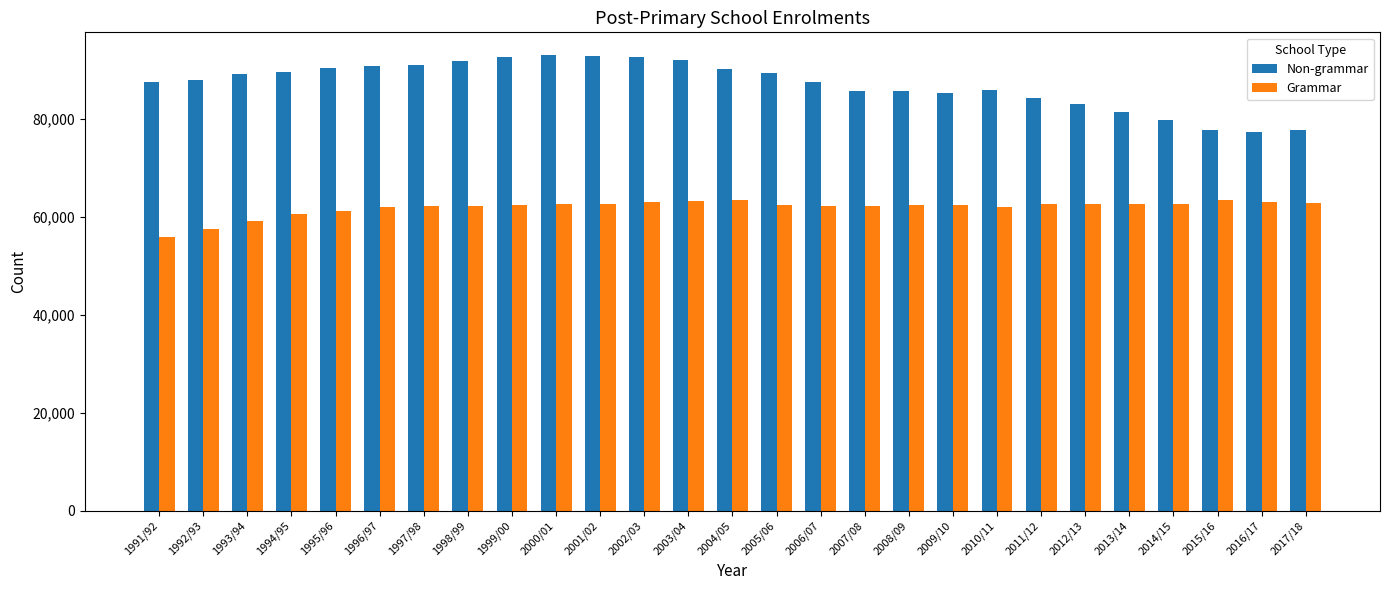

What is the label of the 5th bar from the left?

1995/96